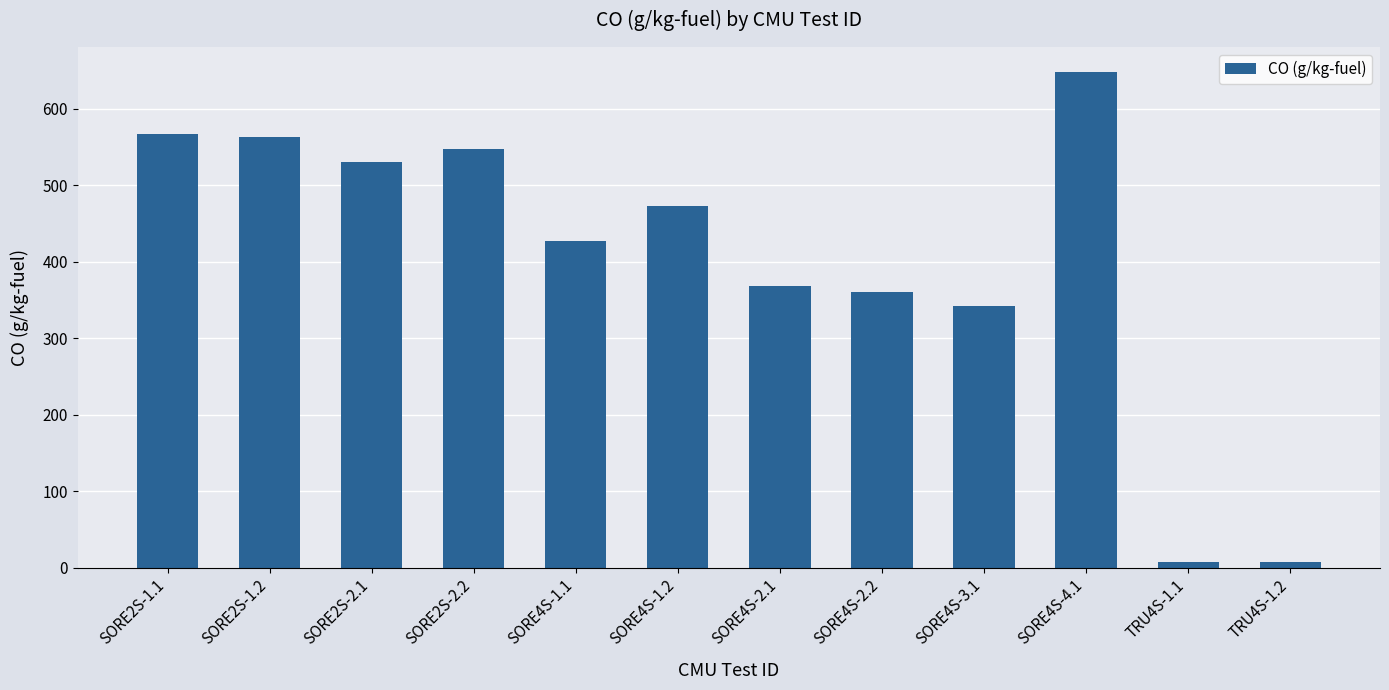

What is the change in value from SORE4S-2.2 to TRU4S-1.2?

-352.6